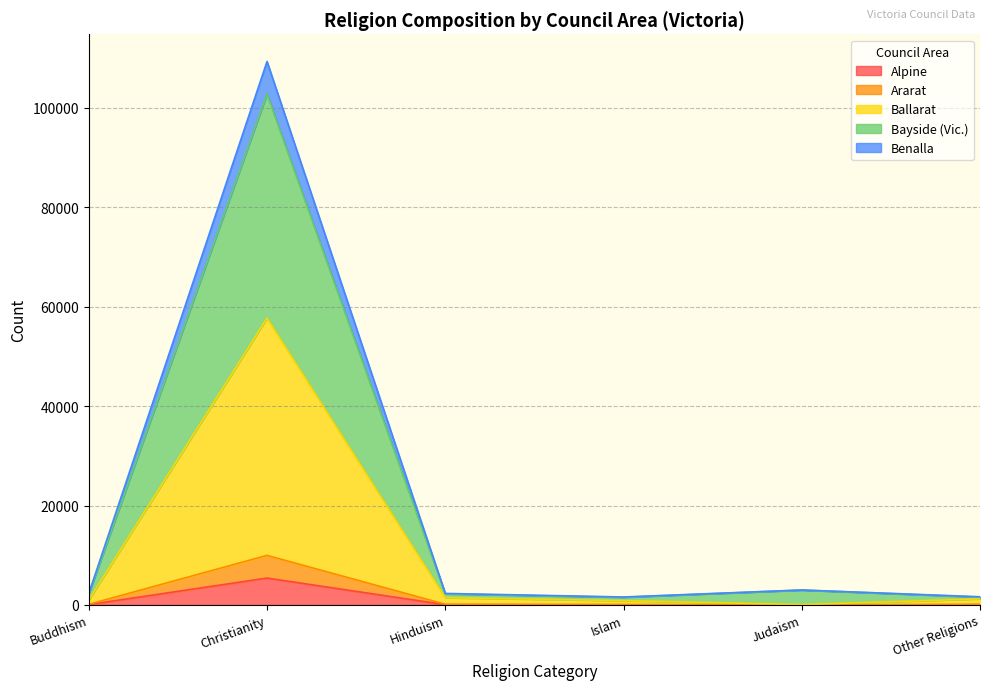

What is the total value across all series at Christianity?

109359